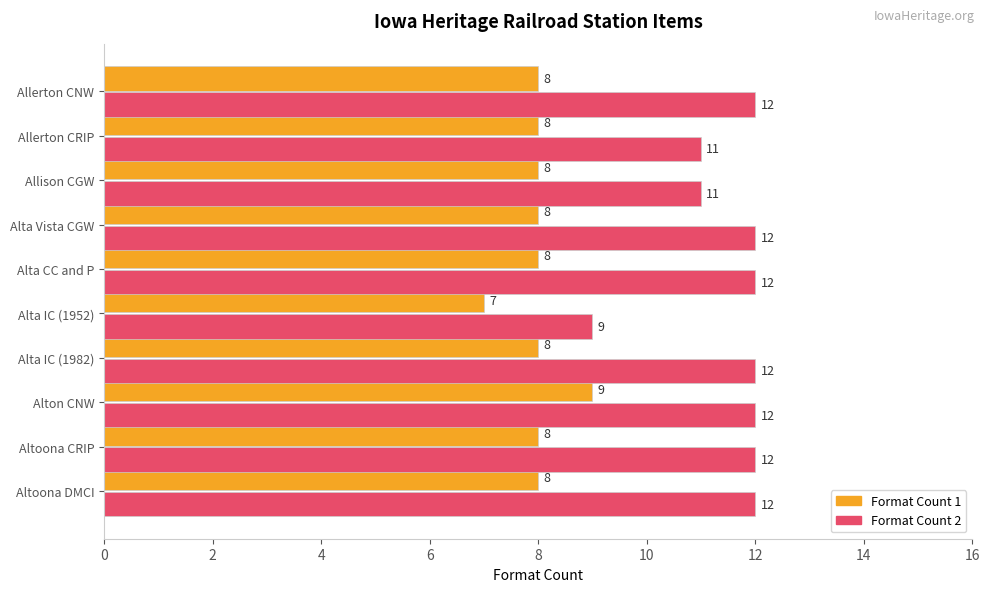

What is the difference between the maximum and minimum values in the Format Count 1 series?

2